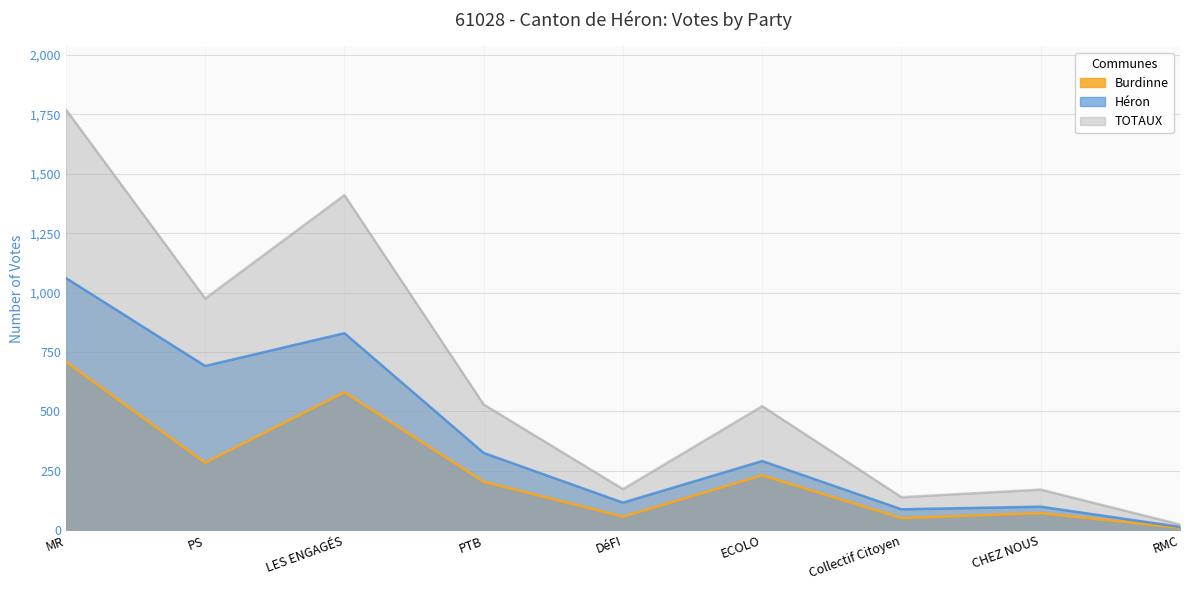

What are all the series names shown in the legend?

Burdinne, Héron, TOTAUX